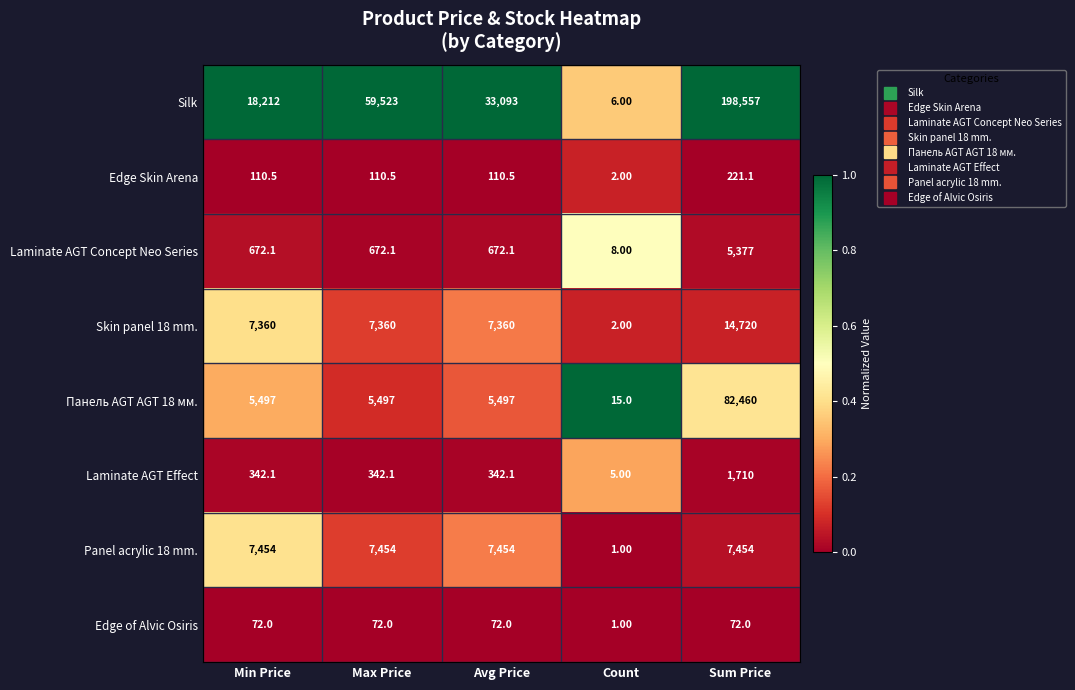

What is the spread (max minus min) of values at Count?

14.0